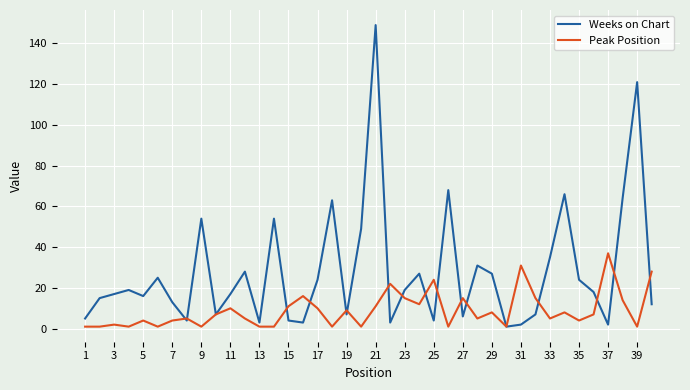

Which series has the widest spread of values?

Weeks on Chart